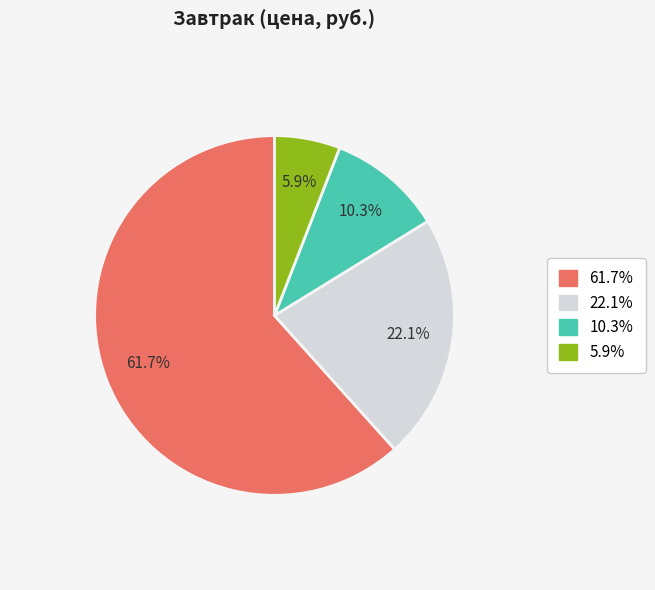

Is there any slice that represents more than half of the pie?

Yes